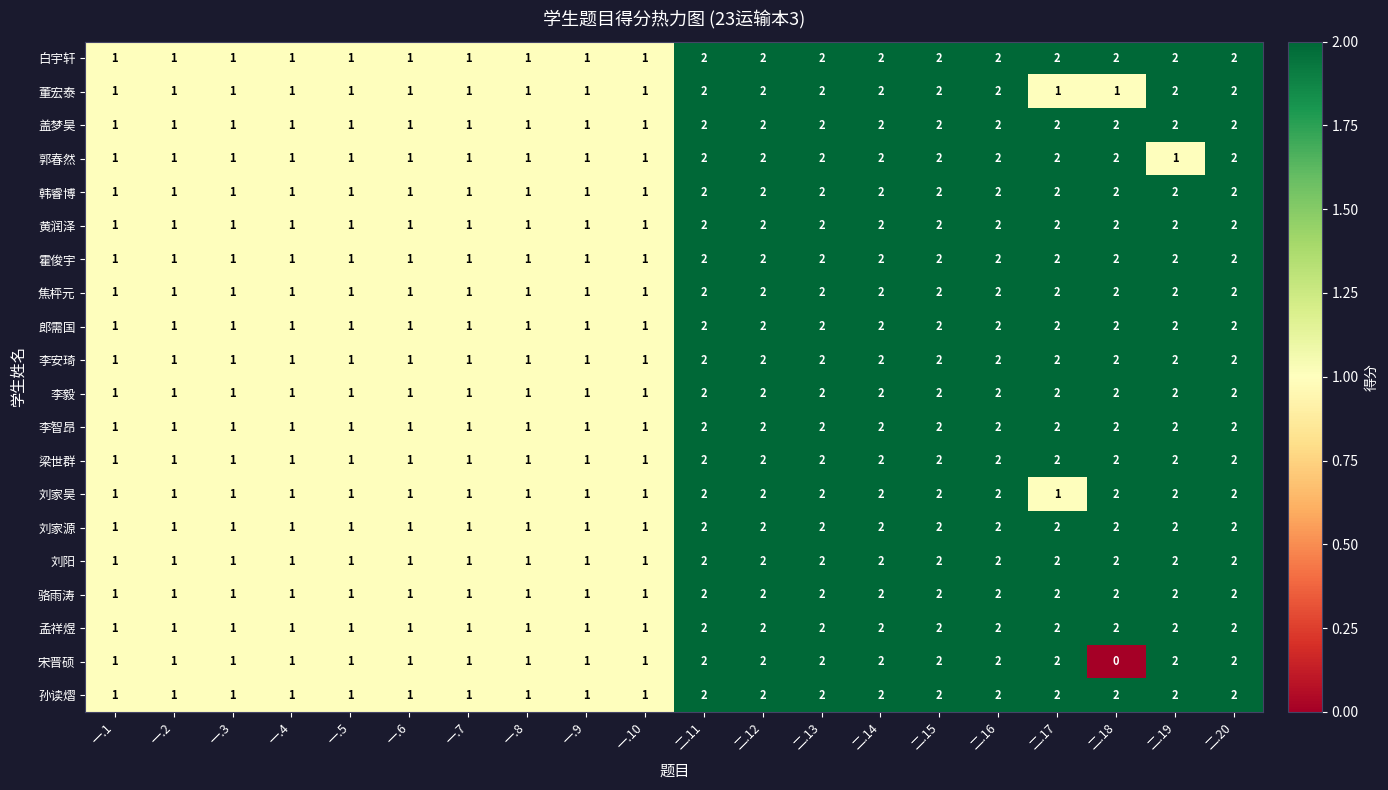

Is the value of 李智昂 at 一.1 greater than the value of 刘阳 at 二.13?

No